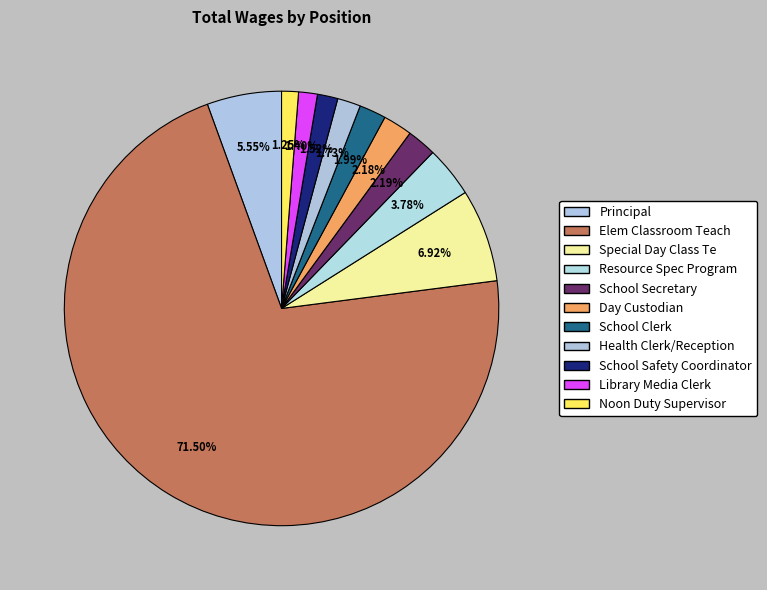

Which category accounts for the majority?

Elem Classroom Teach